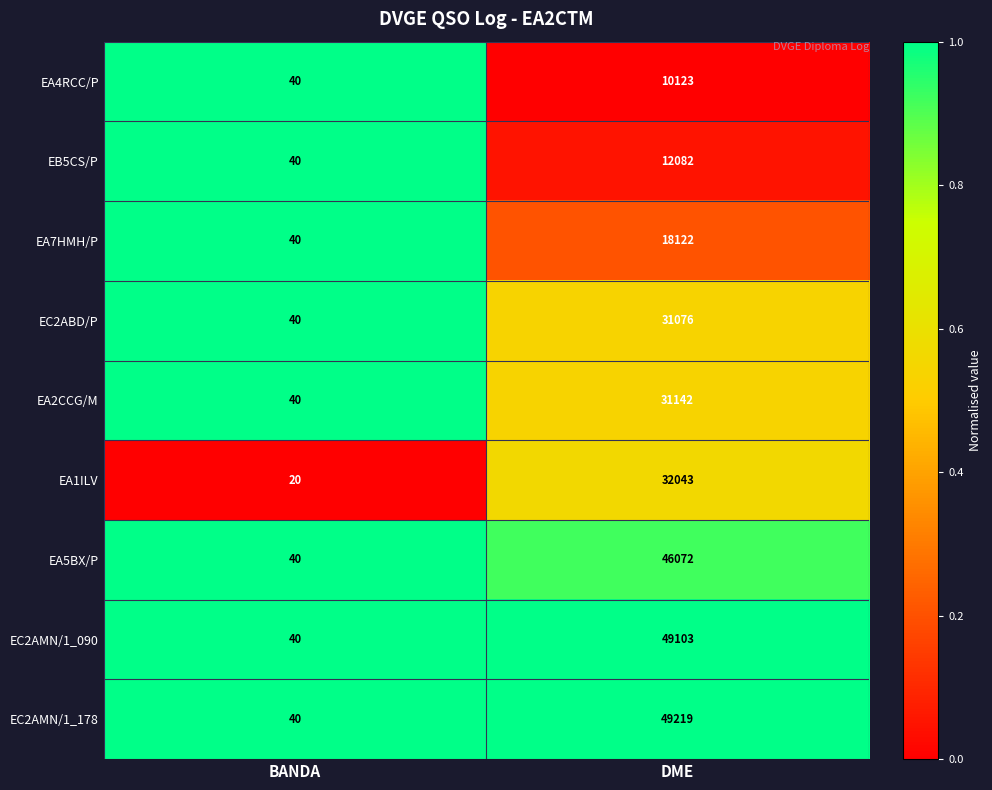

The EA4RCC/P series shows 40 at BANDA. True or false?

True